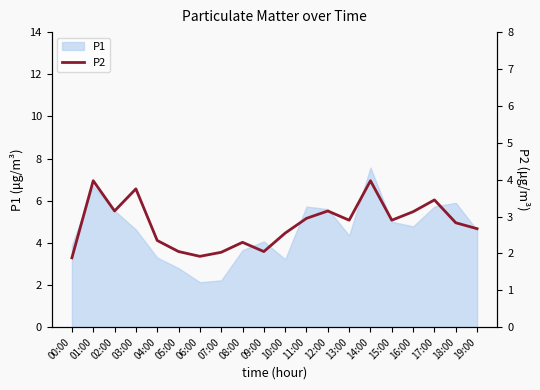

How many lines are shown in the chart?

1